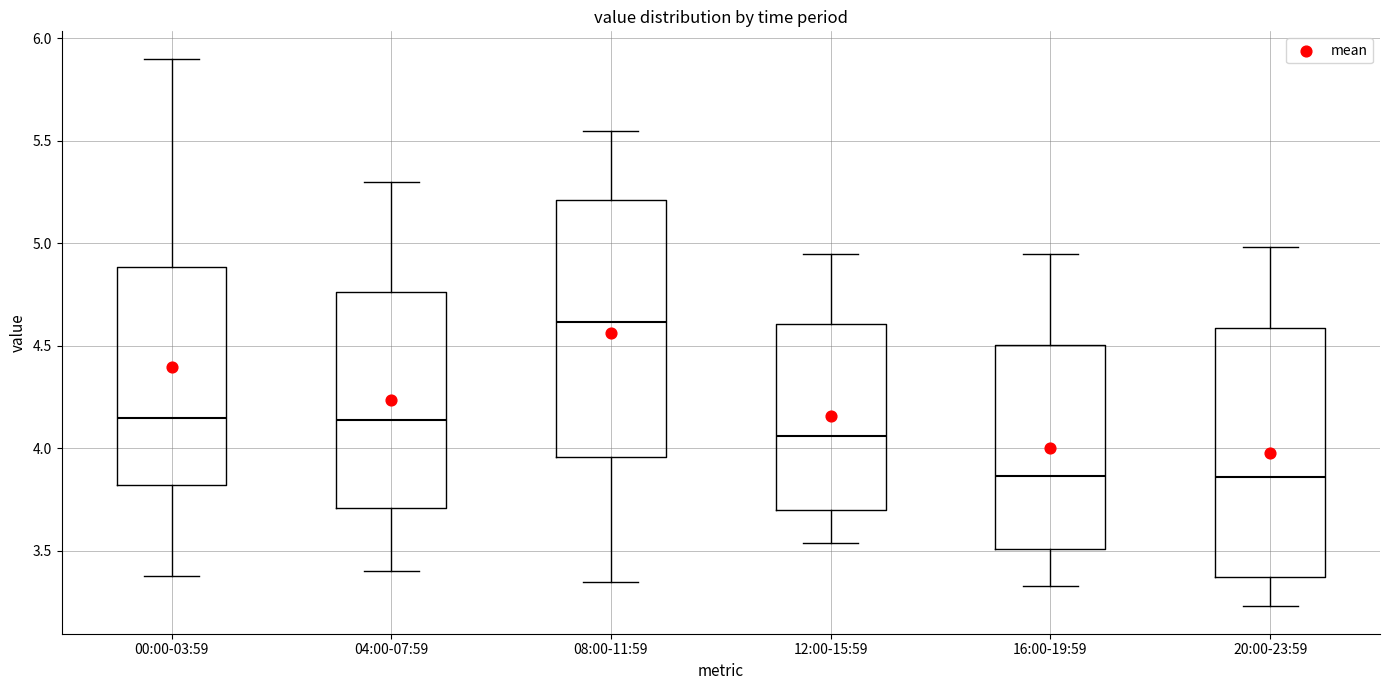

Where does the lower whisker of the box for 16:00-19:59 end on the y-axis? The values are not printed on the chart, so give them approximately, as read against the axis.

3.35